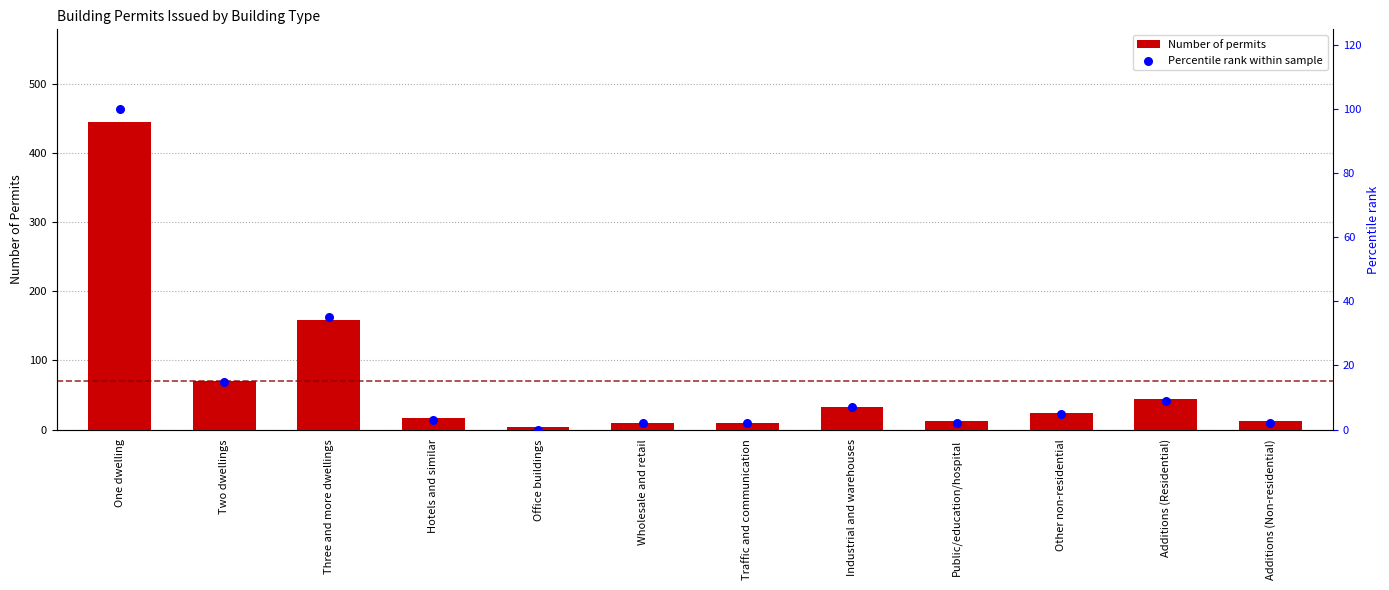

Which series has the widest spread of Y values?

Number of permits